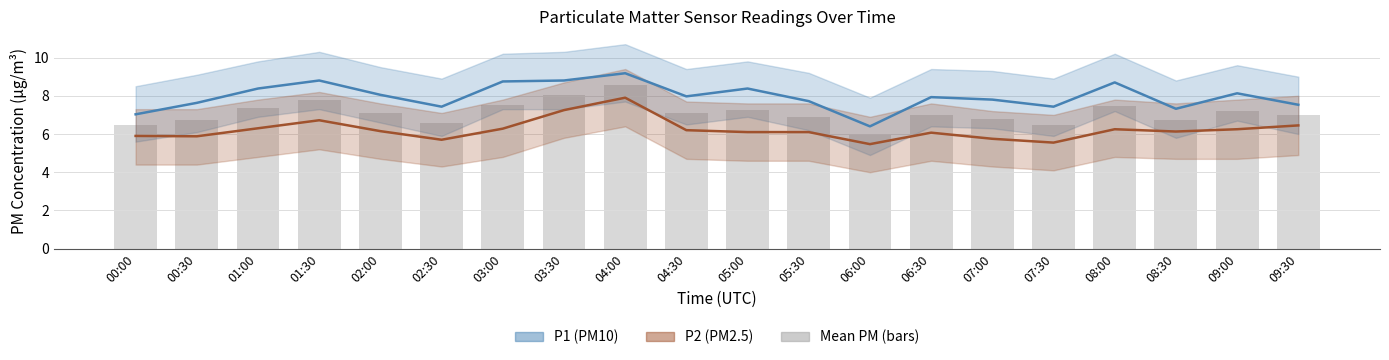

What is the label of the 13th bar from the left?

06:00